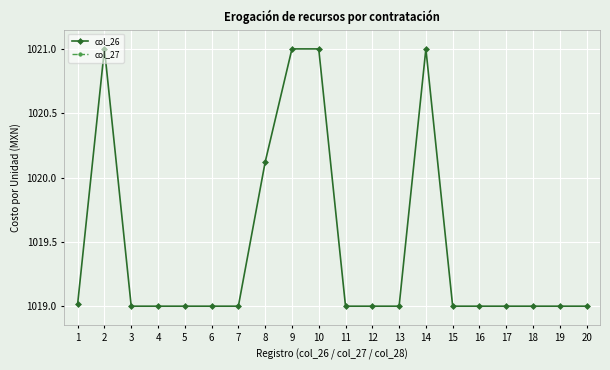

What is the average value of the col_27 series?

1014.7